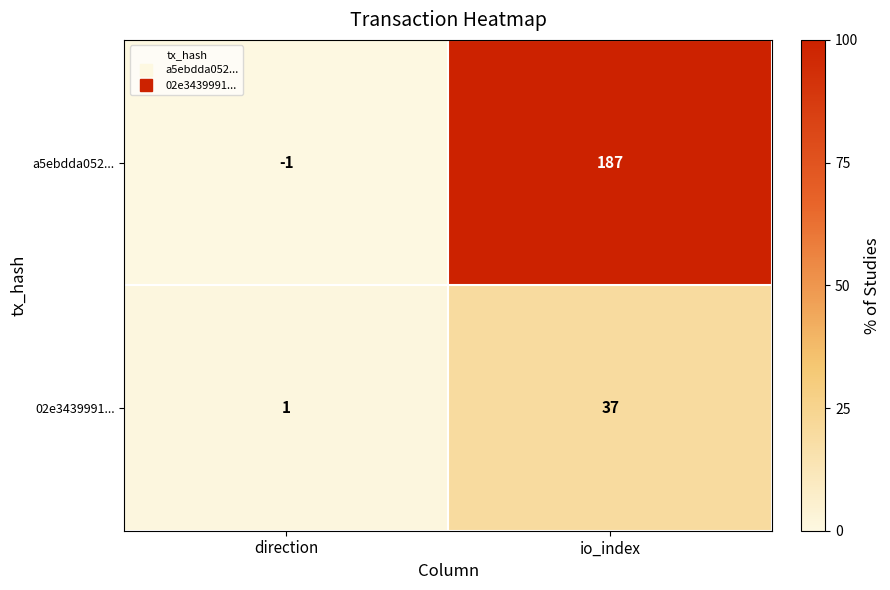

What is the sum of the a5ebdda052... values at io_index and direction?

186